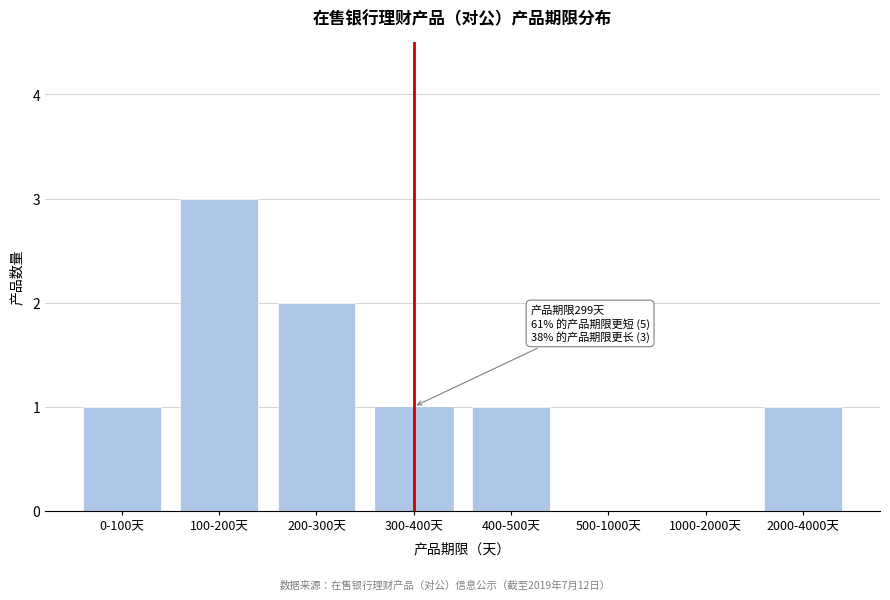

Reading right to left, extract all data points from this chart.

2000-4000天=1	1000-2000天=0	500-1000天=0	400-500天=1	300-400天=1	200-300天=2	100-200天=3	0-100天=1